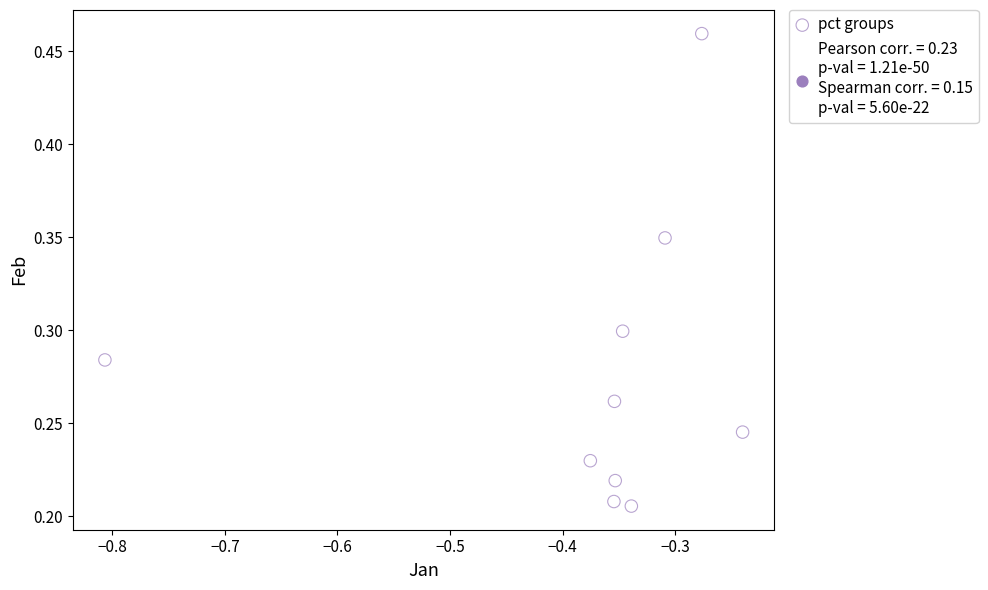

What is the range of X values (max minus min)?

0.6